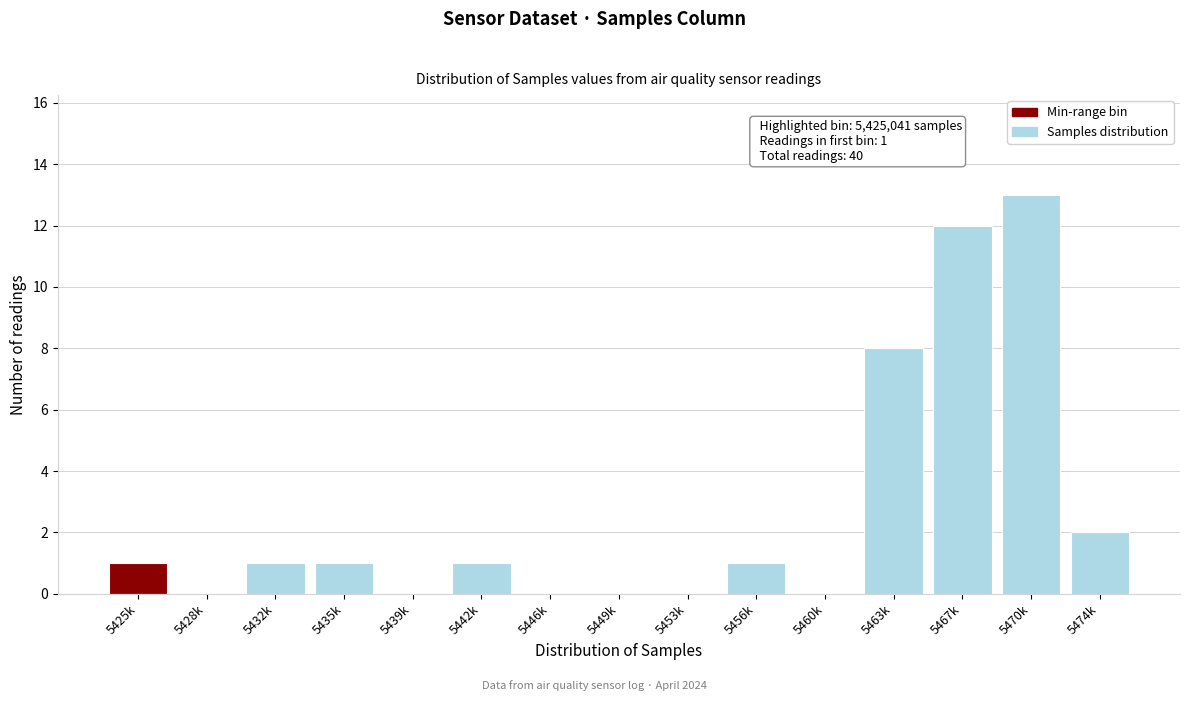

Reading left to right, transcribe all the data shown in this chart.

5425k=1	5428k=0	5432k=1	5435k=1	5439k=0	5442k=1	5446k=0	5449k=0	5453k=0	5456k=1	5460k=0	5463k=8	5467k=12	5470k=13	5474k=2